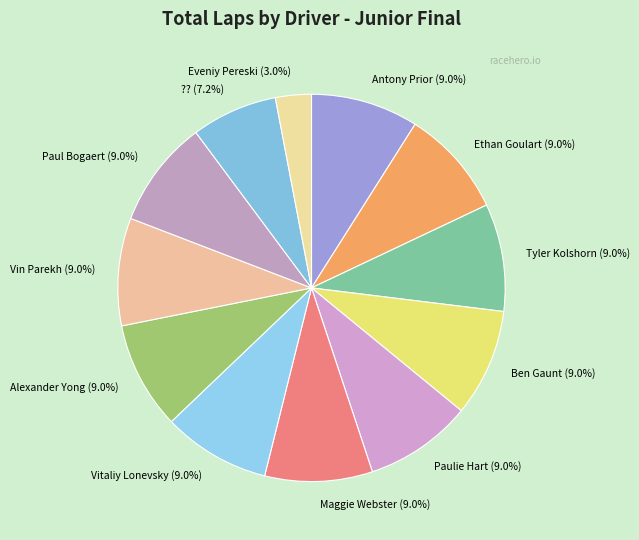

What portion of the pie excludes Vin Parekh?

91.0%